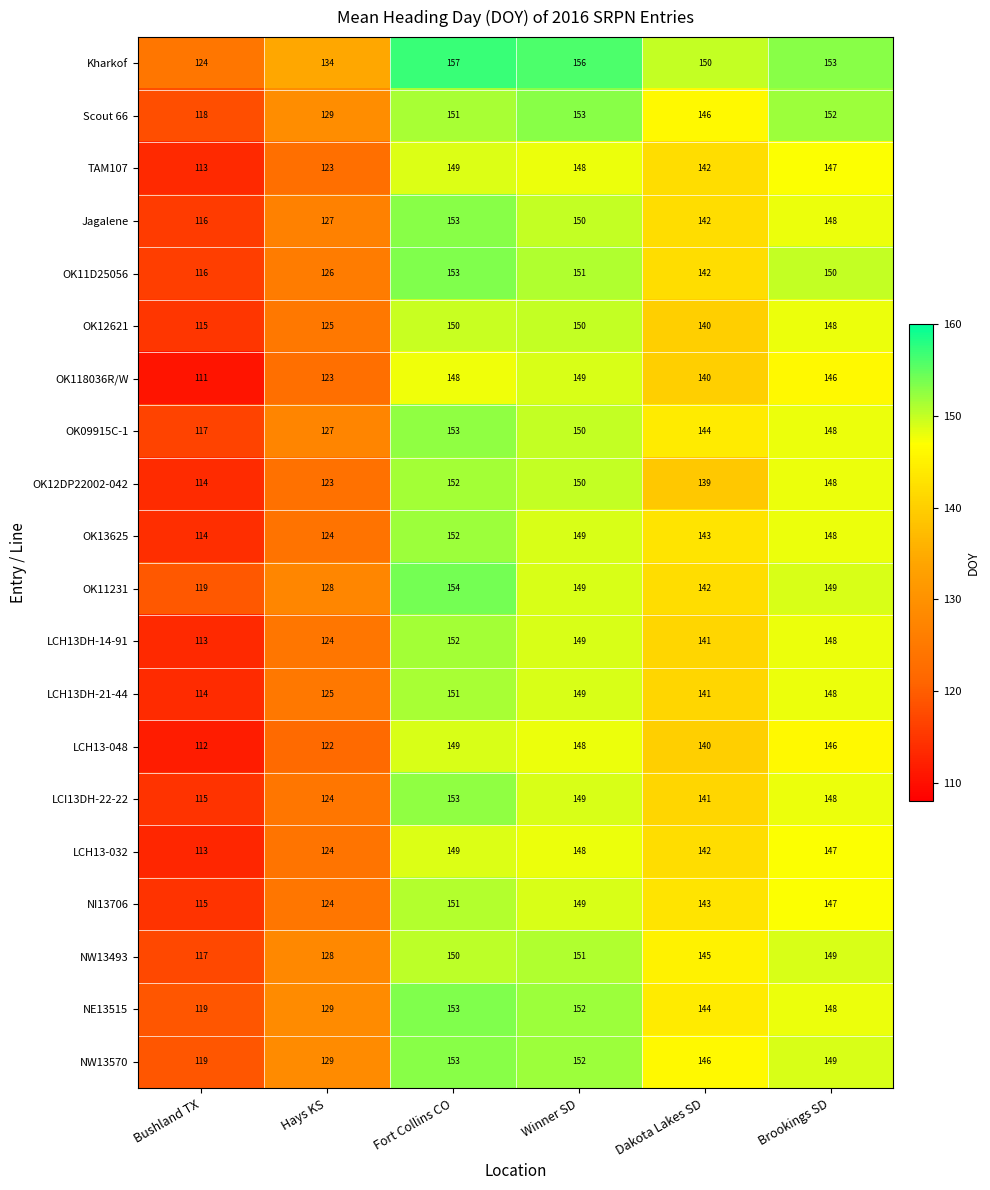

The value of OK11D25056 at Hays KS is 45. True or false?

False